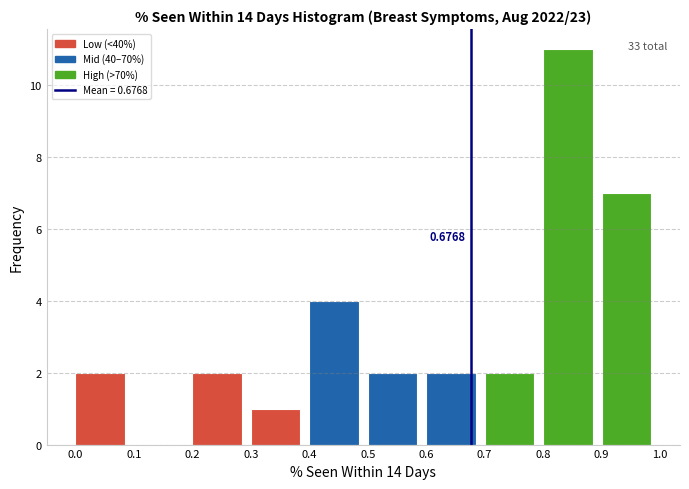

Over which range of the x-axis is the bar tallest?

0.8 to 0.9